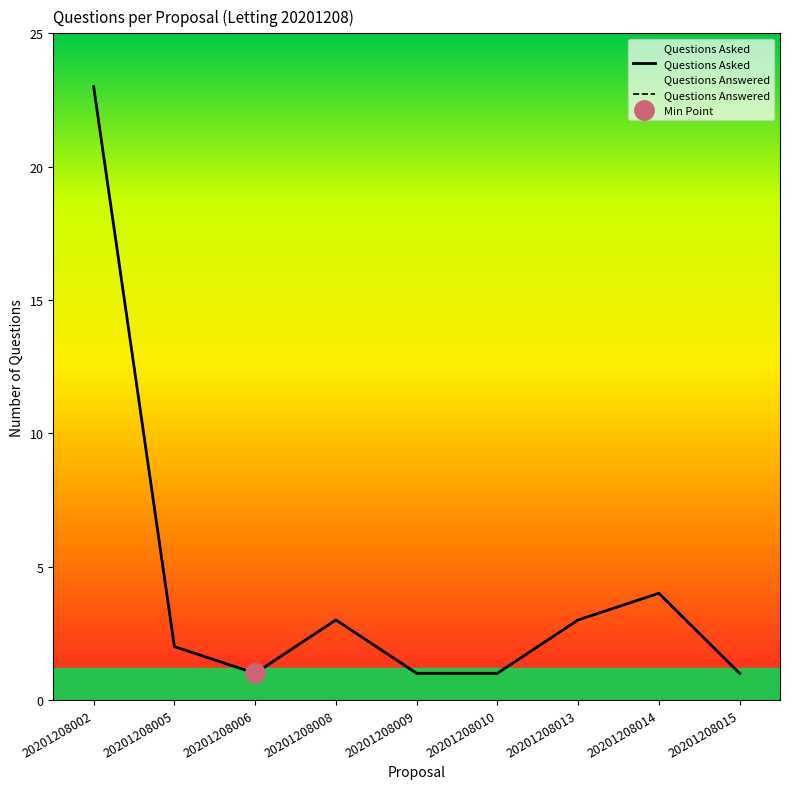

True or false: Questions Answered per Proposal has more than 2 interior local peaks.

False